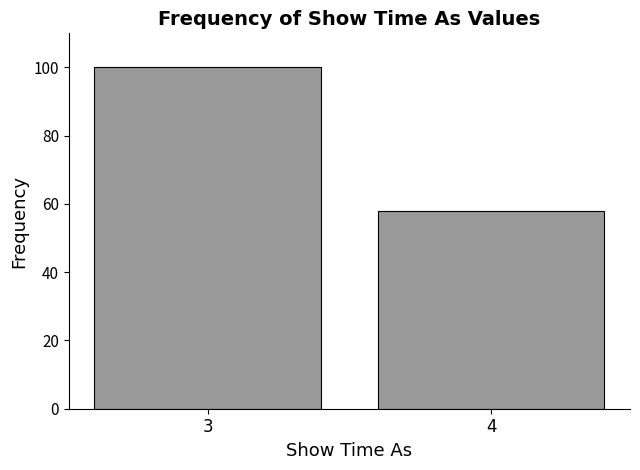

Reading right to left, transcribe all the data shown in this chart.

4=58	3=100